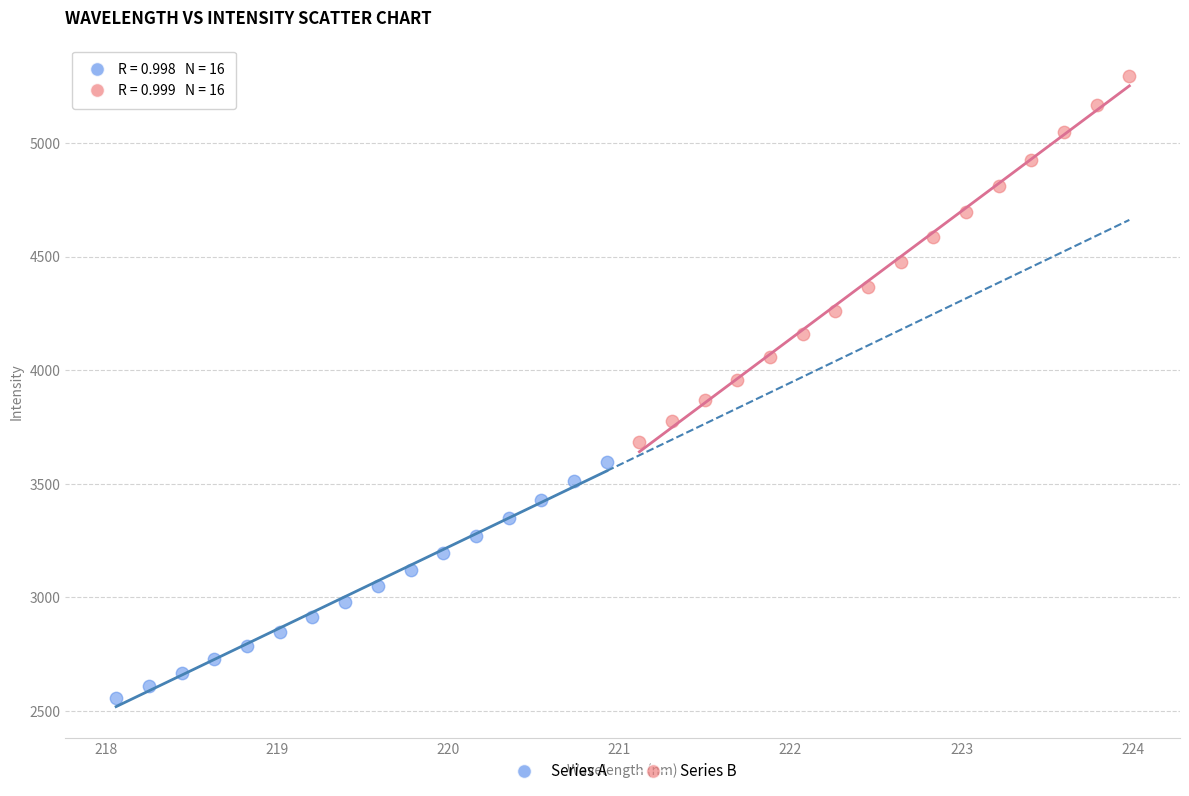

Which series reaches the minimum Y coordinate?

Series A